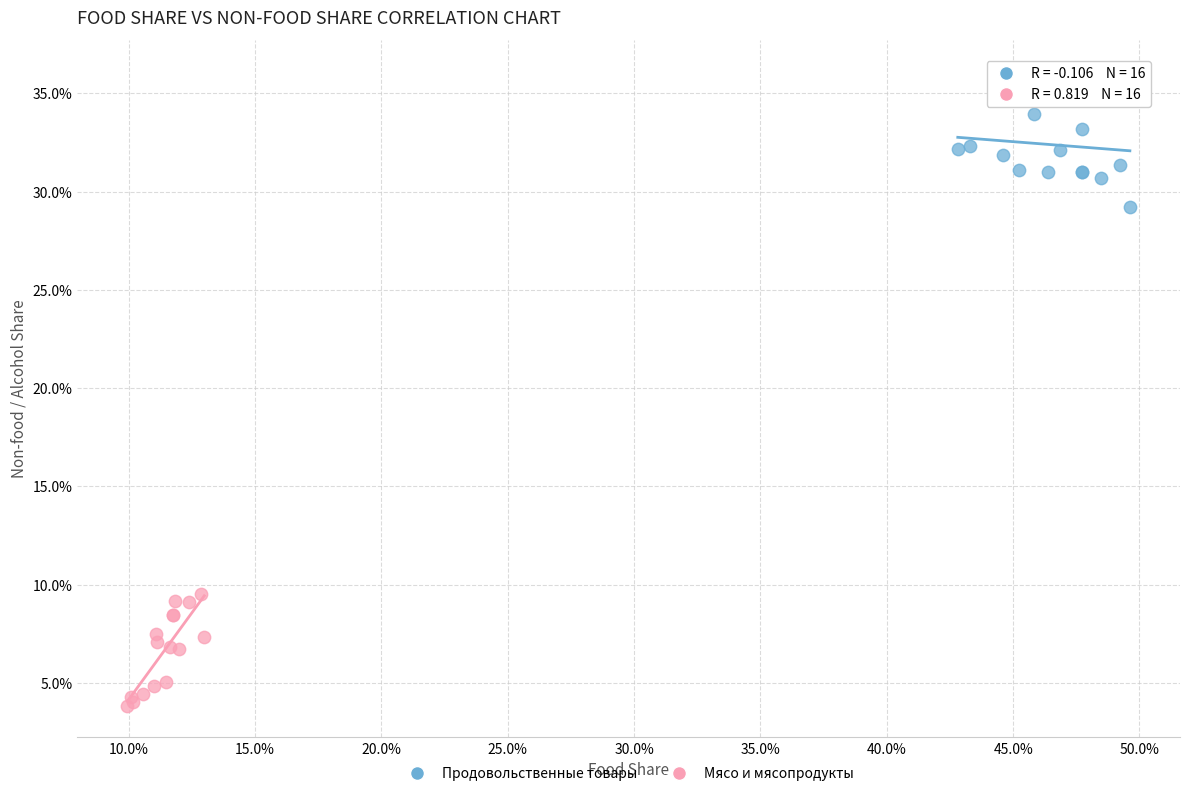

Which series has the widest spread of Y values?

Продовольственные товары